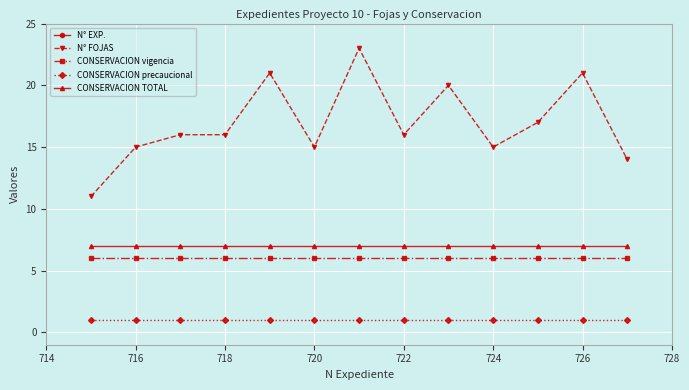

Count the number of categories in the chart.

13